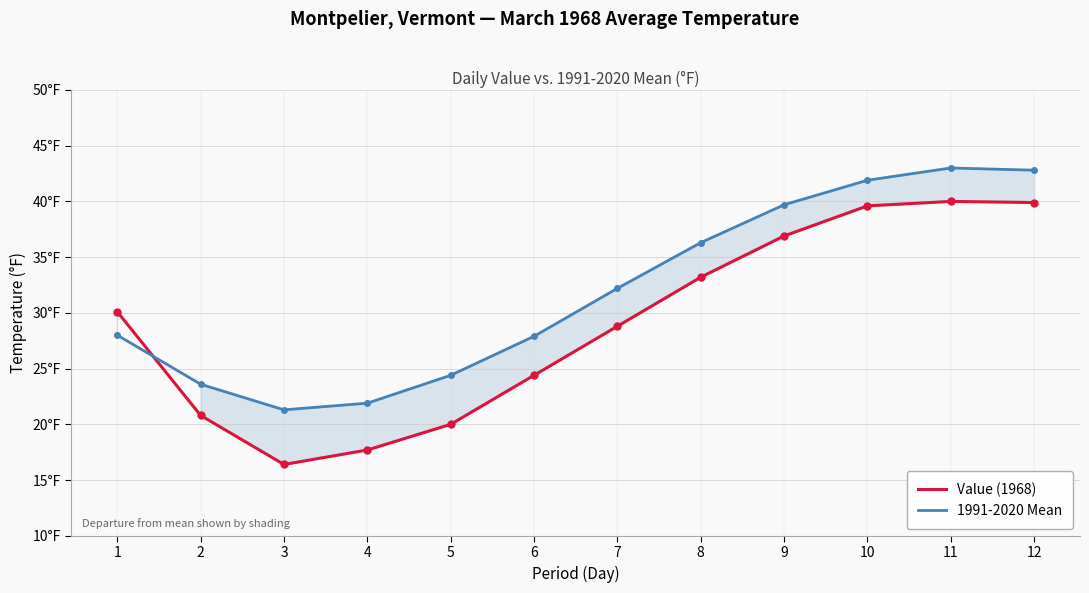

Which series has the largest range (max minus min)?

Value (1968)